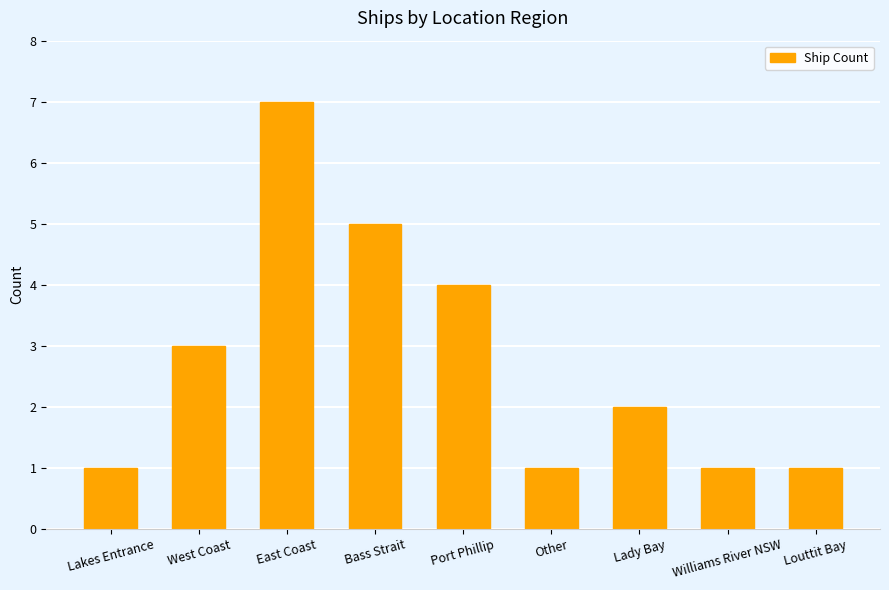

Count the values in the range 1 to 4.

7